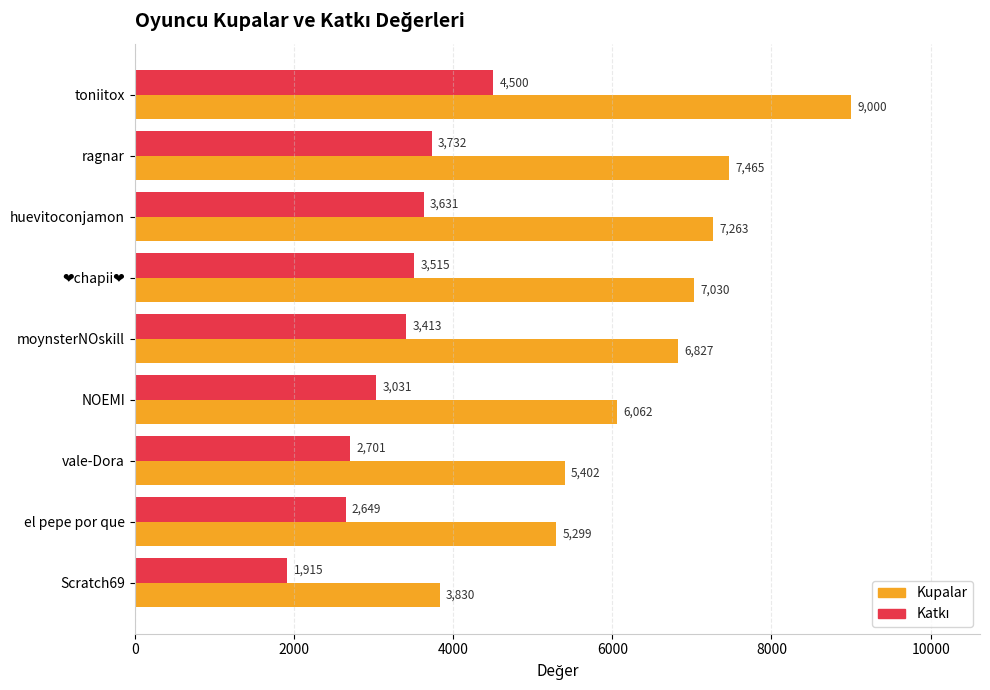

The value of Kupalar at el pepe por que is 3423. True or false?

False